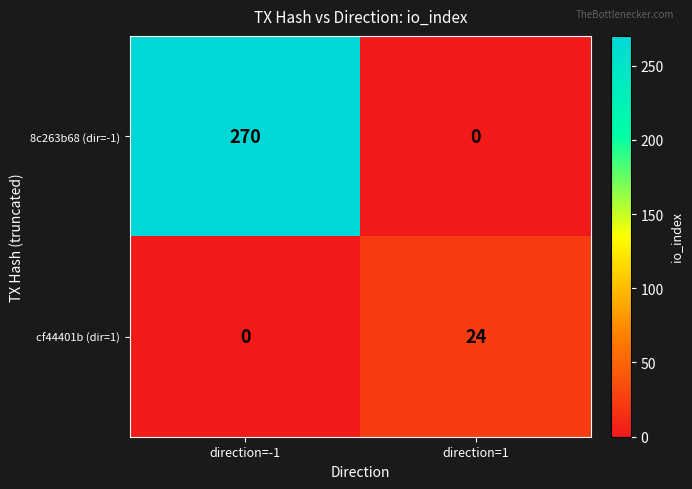

True or false: 8c263b68 (dir=-1) has a value of 163 at direction=1.

False